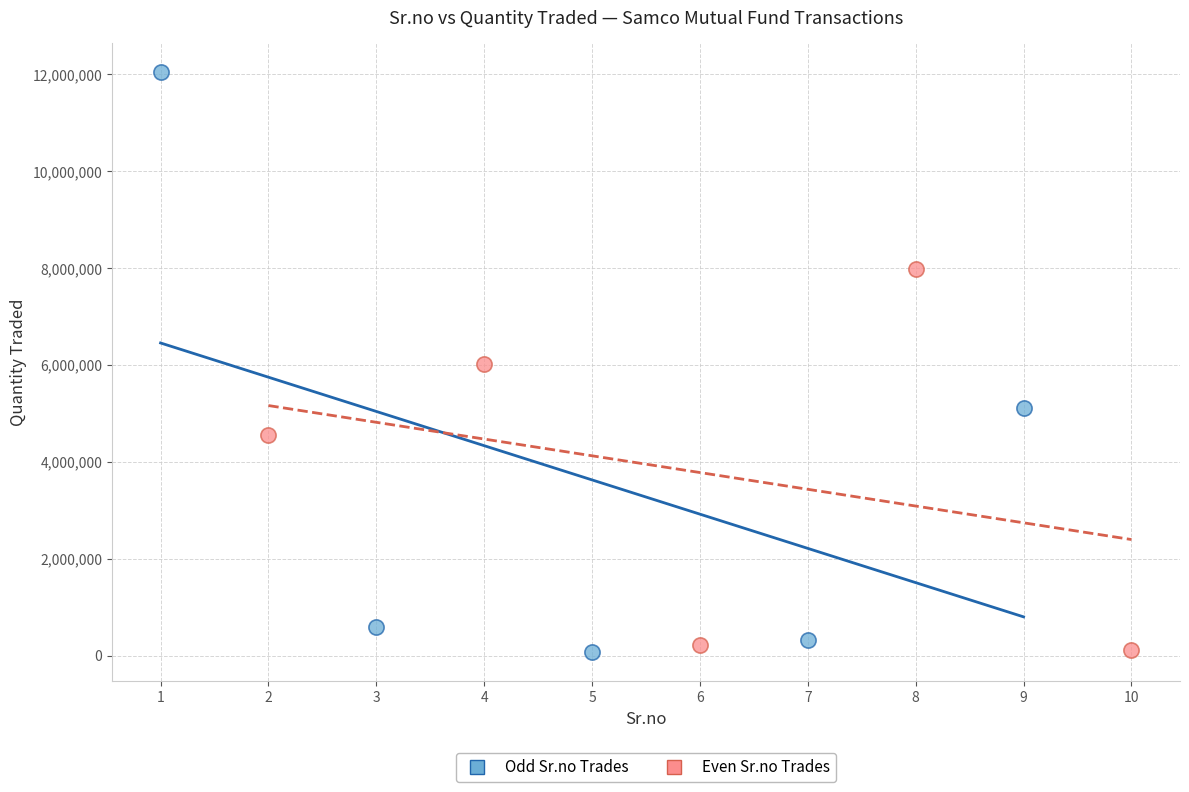

Which series reaches the maximum Y coordinate?

Odd Sr.no Trades